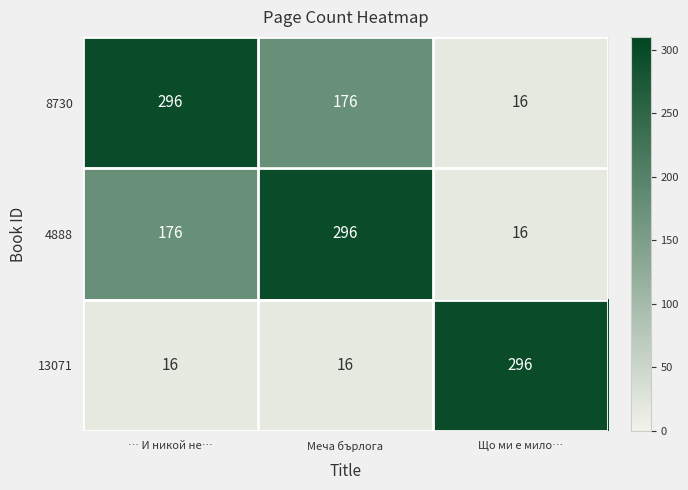

Count the number of categories in the chart.

3